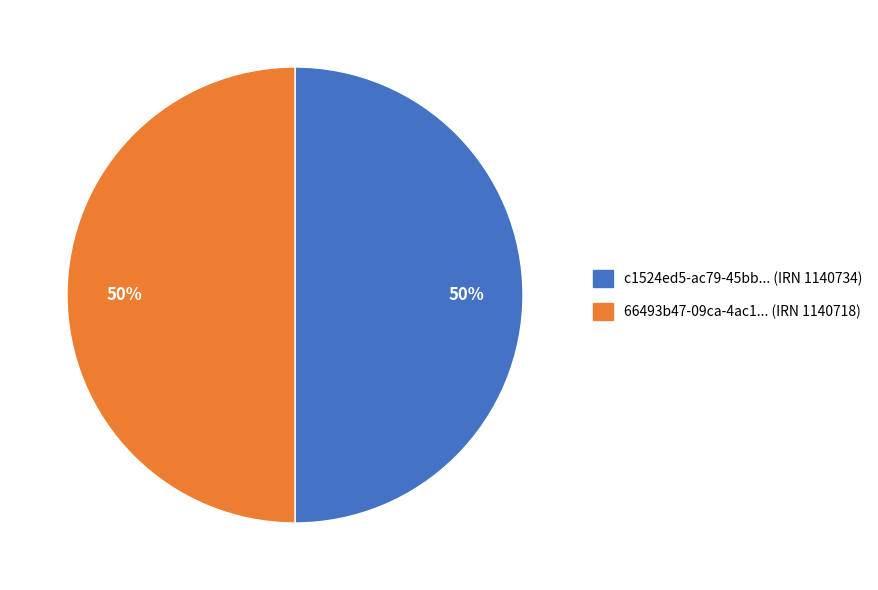

Combined, do 66493b47-09ca-4ac1... (IRN 1140718) and c1524ed5-ac79-45bb... (IRN 1140734) account for over 50%?

Yes